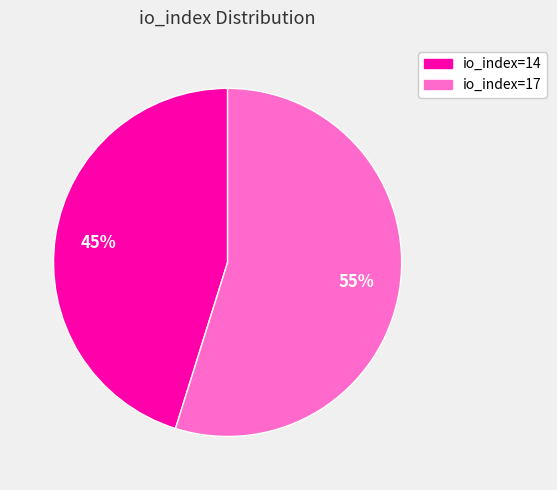

How many segments does this pie chart have?

2